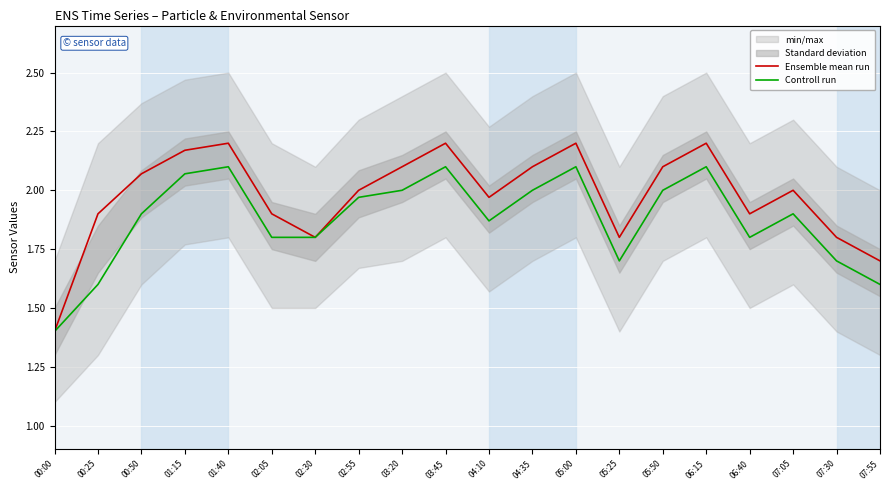

Reading right to left, what are all the values shown in this chart?

Ensemble mean run: 07:55=1.7	07:30=1.8	07:05=2.0	06:40=1.9	06:15=2.2	05:50=2.1	05:25=1.8	05:00=2.2	04:35=2.1	04:10=2.0	03:45=2.2	03:20=2.1	02:55=2.0	02:30=1.8	02:05=1.9	01:40=2.2	01:15=2.2	00:50=2.1	00:25=1.9	00:00=1.4
Controll run: 07:55=1.6	07:30=1.7	07:05=1.9	06:40=1.8	06:15=2.1	05:50=2.0	05:25=1.7	05:00=2.1	04:35=2.0	04:10=1.9	03:45=2.1	03:20=2.0	02:55=2.0	02:30=1.8	02:05=1.8	01:40=2.1	01:15=2.1	00:50=1.9	00:25=1.6	00:00=1.4